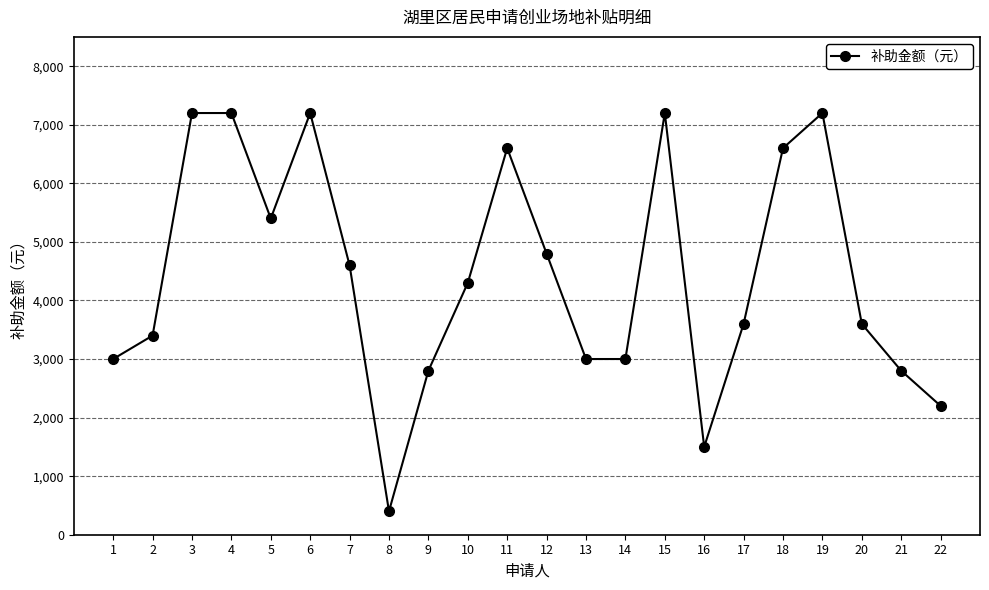

The chart shows a value of 4997 at 9. True or false?

False